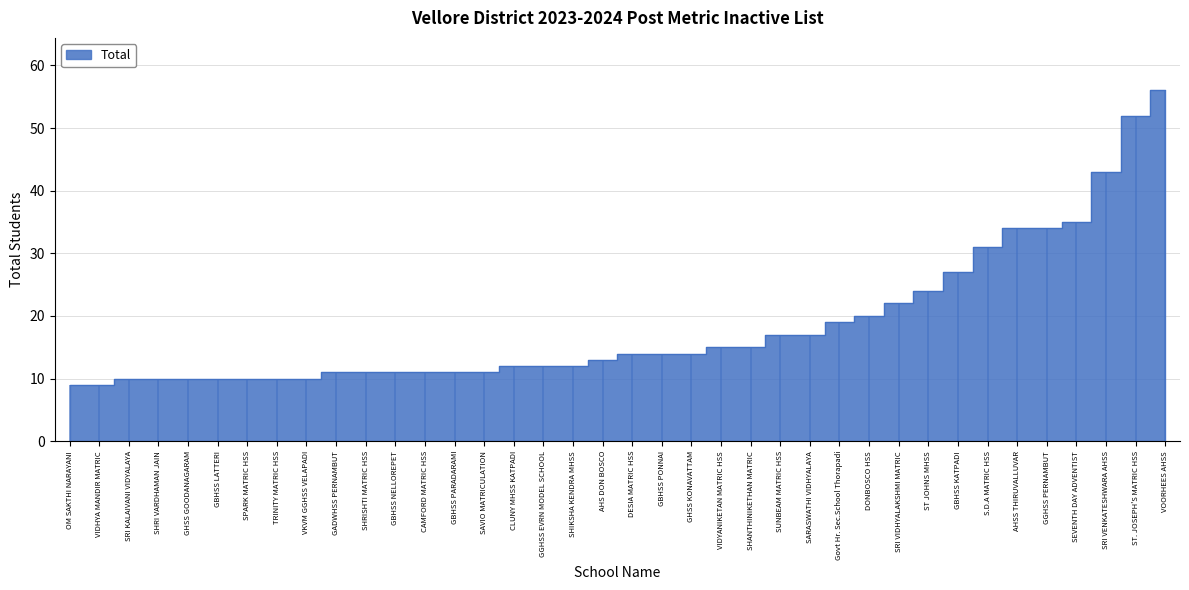

List the labels in order of value, smallest first.

OM SAKTHI NARAYANI, VIDHYA MANDIR MATRIC, SRI KALAIVANI VIDYALAYA, SHRI VARDHAMAN JAIN, GHSS GOODANAGARAM, GBHSS LATTERI, SPARK MATRIC HSS, TRINITY MATRIC HSS, VKVM GGHSS VELAPADI, GADWHSS PERNAMBUT, SHRISHTI MATRIC HSS, GBHSS NELLOREPET, CAMFORD MATRIC HSS, GBHSS PARADARAMI, SAVIO MATRICULATION, CLUNY MHSS KATPADI, GGHSS EVRN MODEL SCHOOL, SHIKSHA KENDRA MHSS, AHS DON BOSCO, DESIA MATRIC HSS, GBHSS PONNAI, GHSS KONAVATTAM, VIDYANIKETAN MATRIC HSS, SHANTHINIKETHAN MATRIC, SUNBEAM MATRIC HSS, SARASWATHI VIDHYALAYA, Govt Hr. Sec.School Thorapadi, DONBOSCO HSS, SRI VIDHYALAKSHMI MATRIC, ST JOHNS MHSS, GBHSS KATPADI, S.D.A MATRIC HSS, AHSS THIRUVALLUVAR, GGHSS PERNAMBUT, SEVENTH DAY ADVENTIST, SRI VENKATESHWARA AHSS, ST. JOSEPH'S MATRIC HSS, VOORHEES AHSS